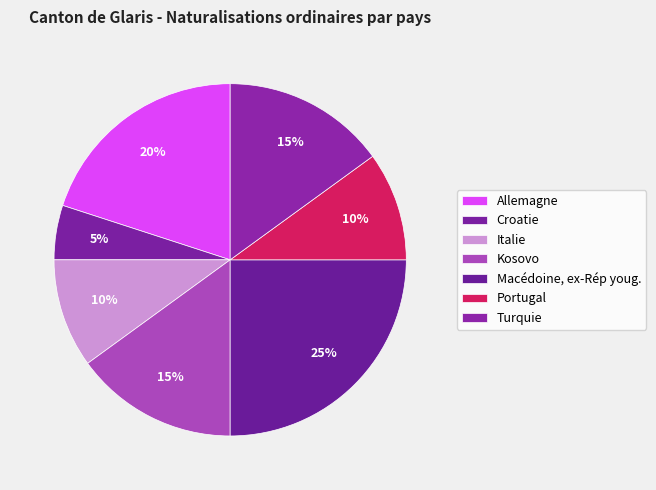

Approximately how many times larger is the value at Croatie compared to Macédoine, ex-Rép youg.?

0.2